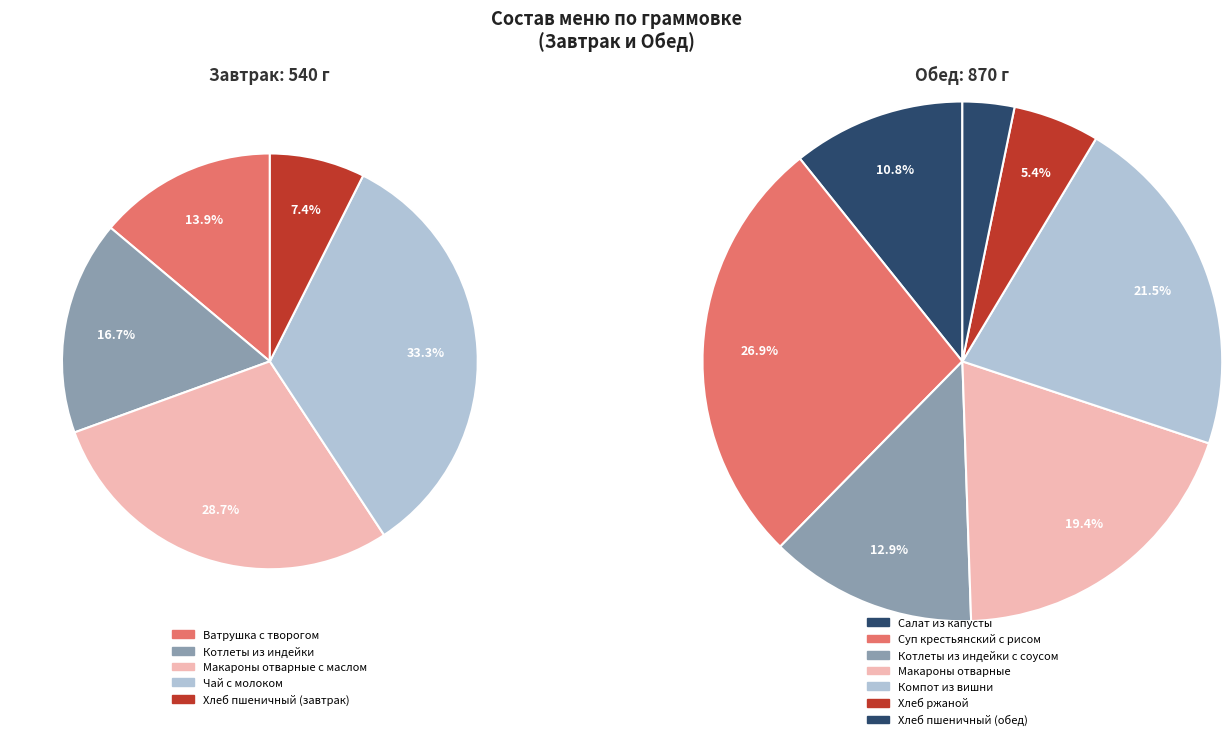

Count the number of slices in the pie.

12